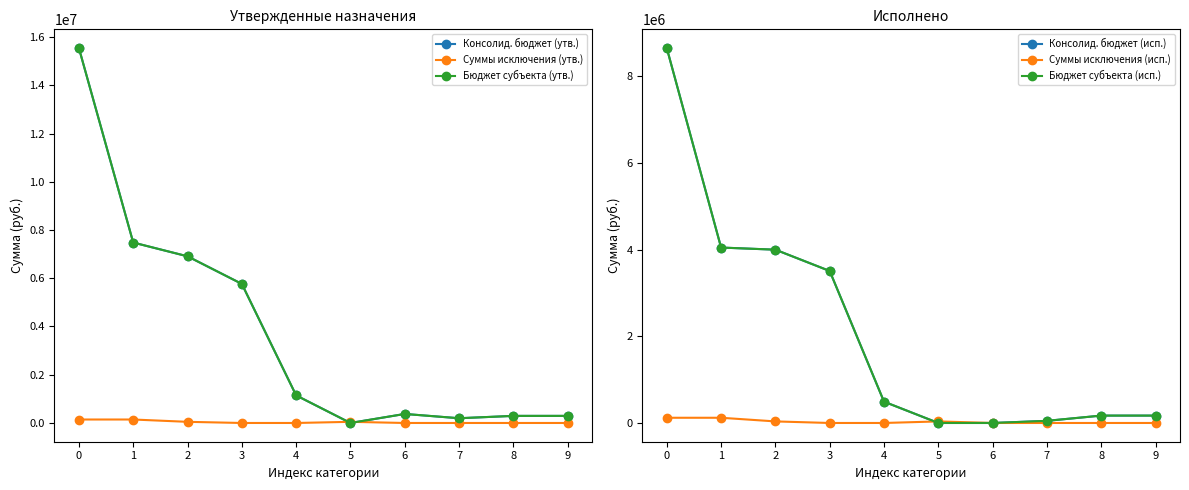

List the labels in order of Суммы исключения (исп.) value, largest first.

0, 1, 2, 5, 3, 4, 6, 7, 8, 9